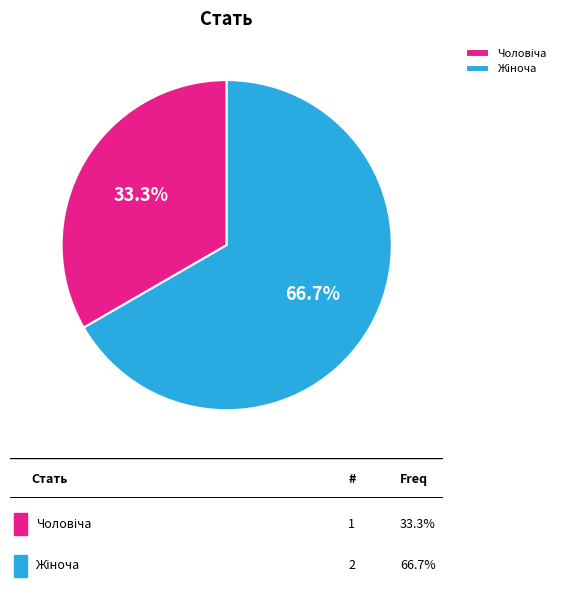

How many slices are in this pie chart?

2